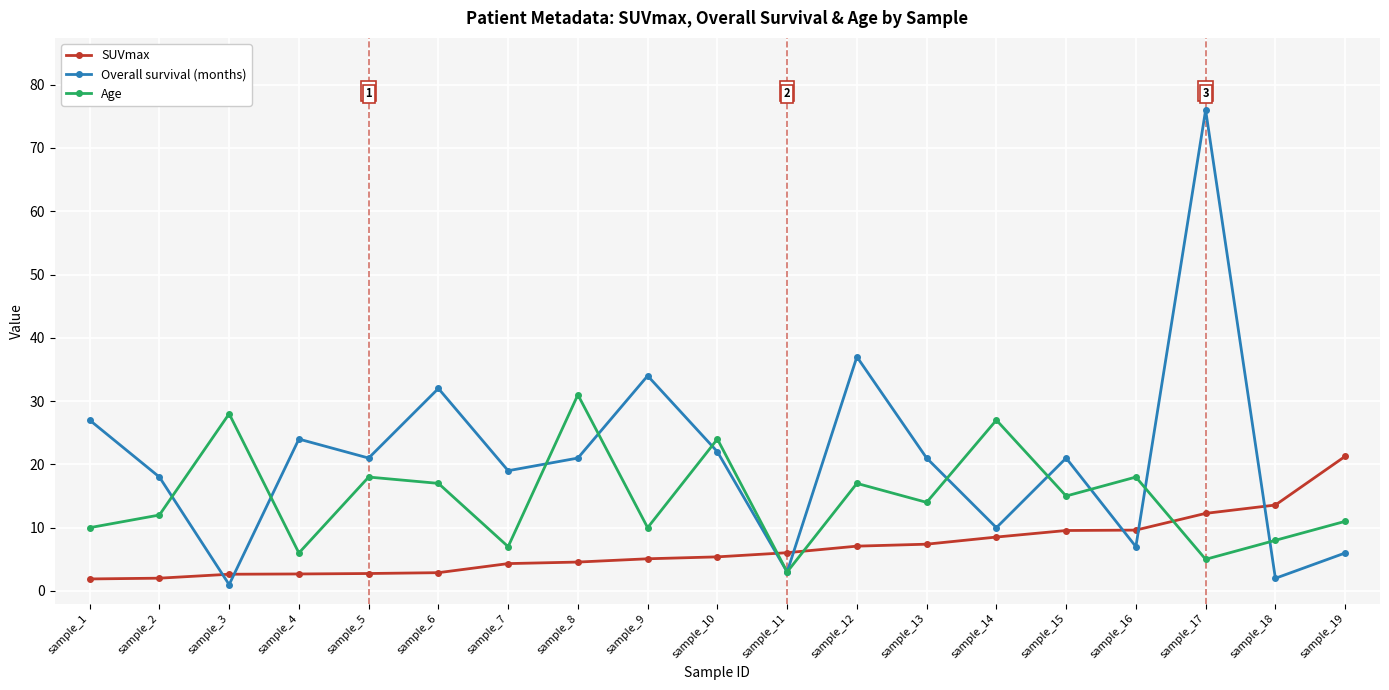

Rank the series by their average value, from highest to lowest.

Overall survival (months), Age, SUVmax